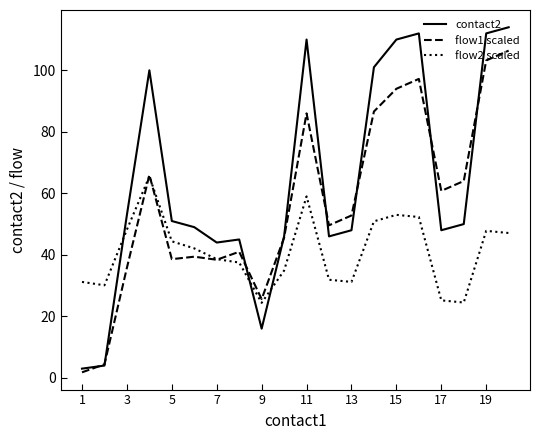

At how many categories does at least one series exceed 11?

20